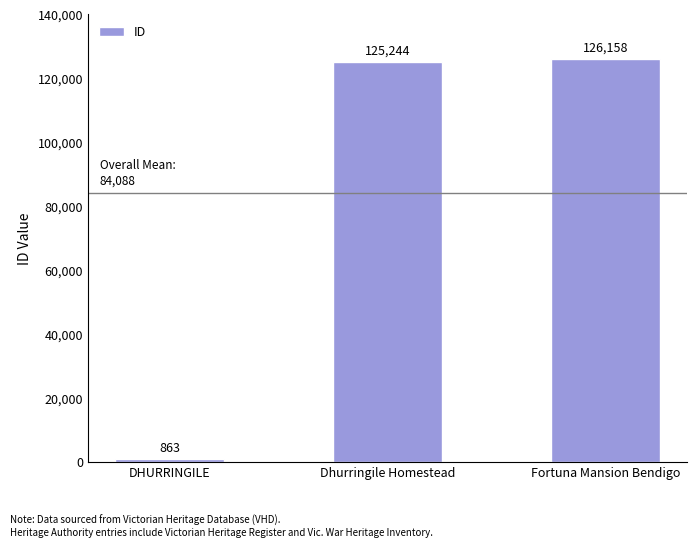

Count the number of categories in the chart.

3